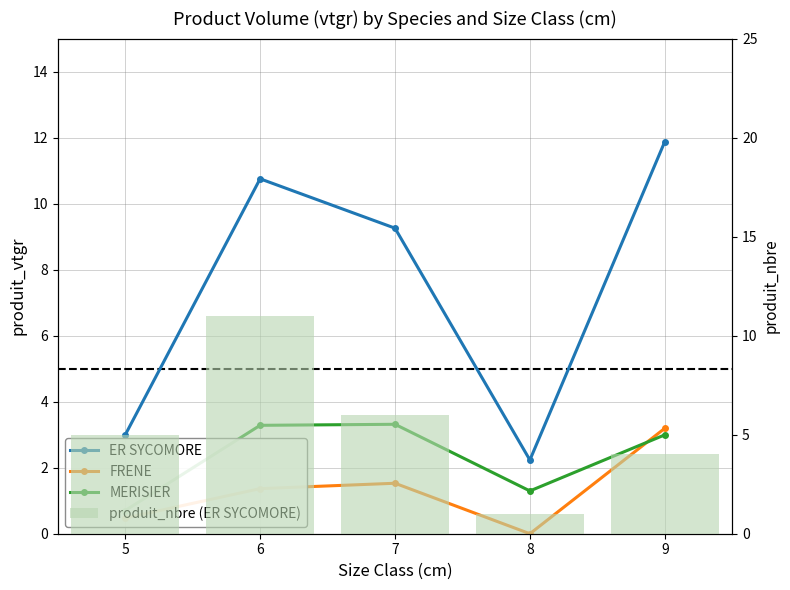

Does the chart contain any negative values?

No